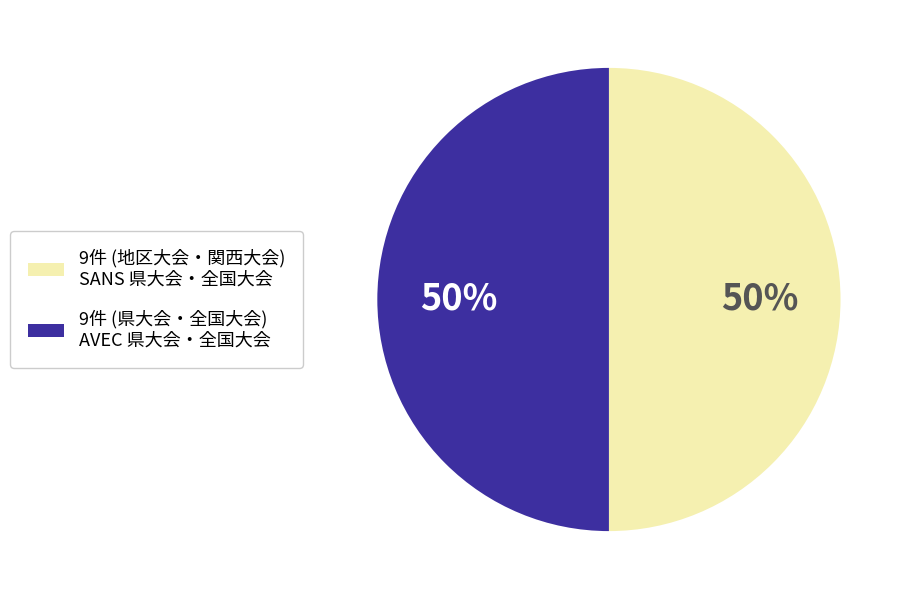

To the nearest percent, what is the average slice percentage?

50%